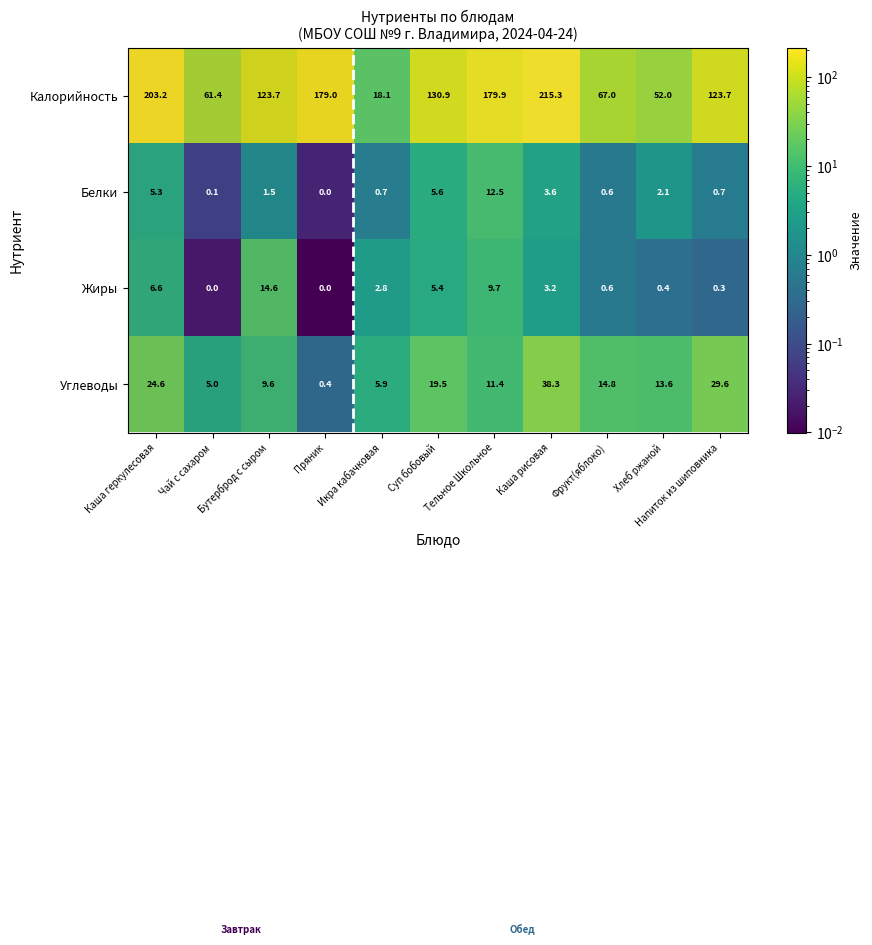

At how many categories does at least one series exceed 160?

4